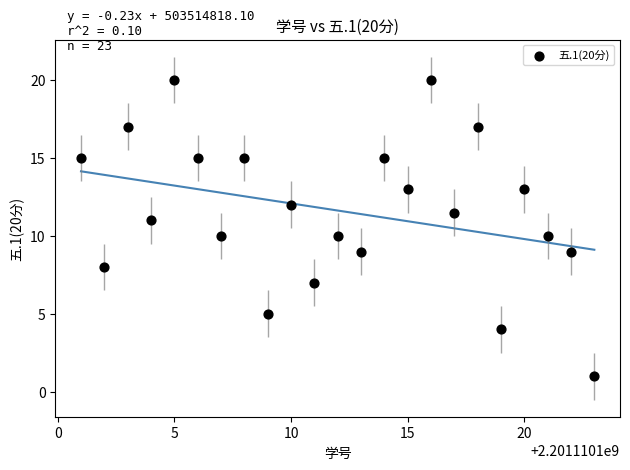

What is the range of Y values (max minus min)?

19.0